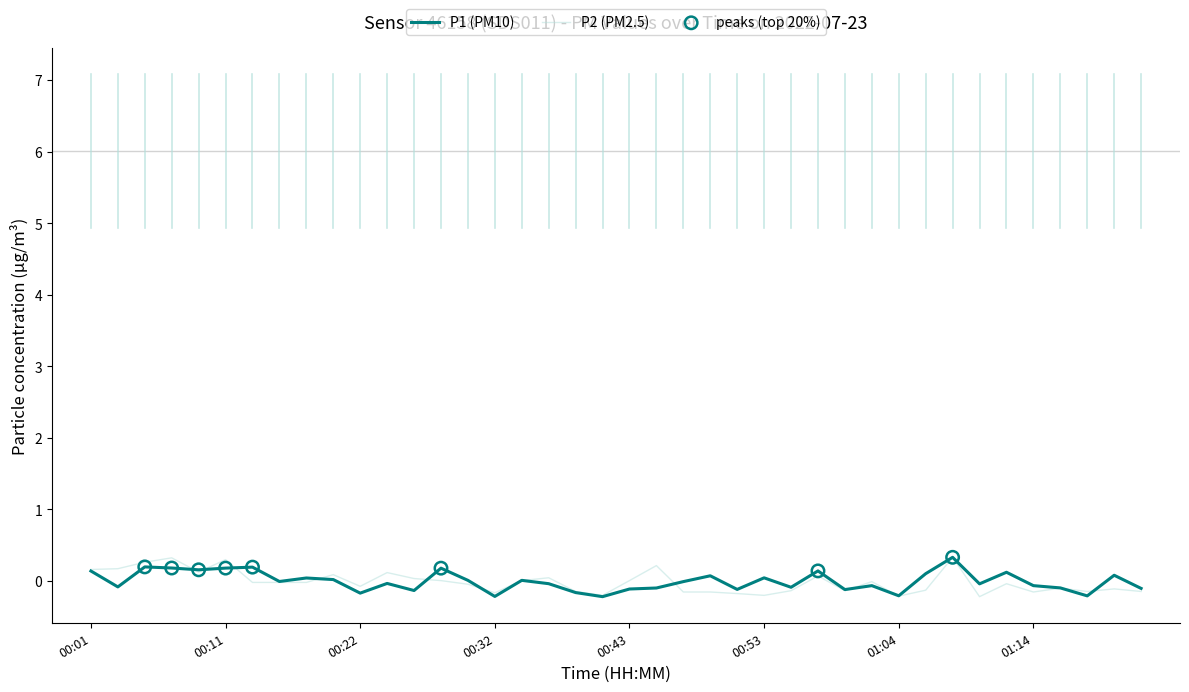

What is the maximum value shown in the chart?

0.3